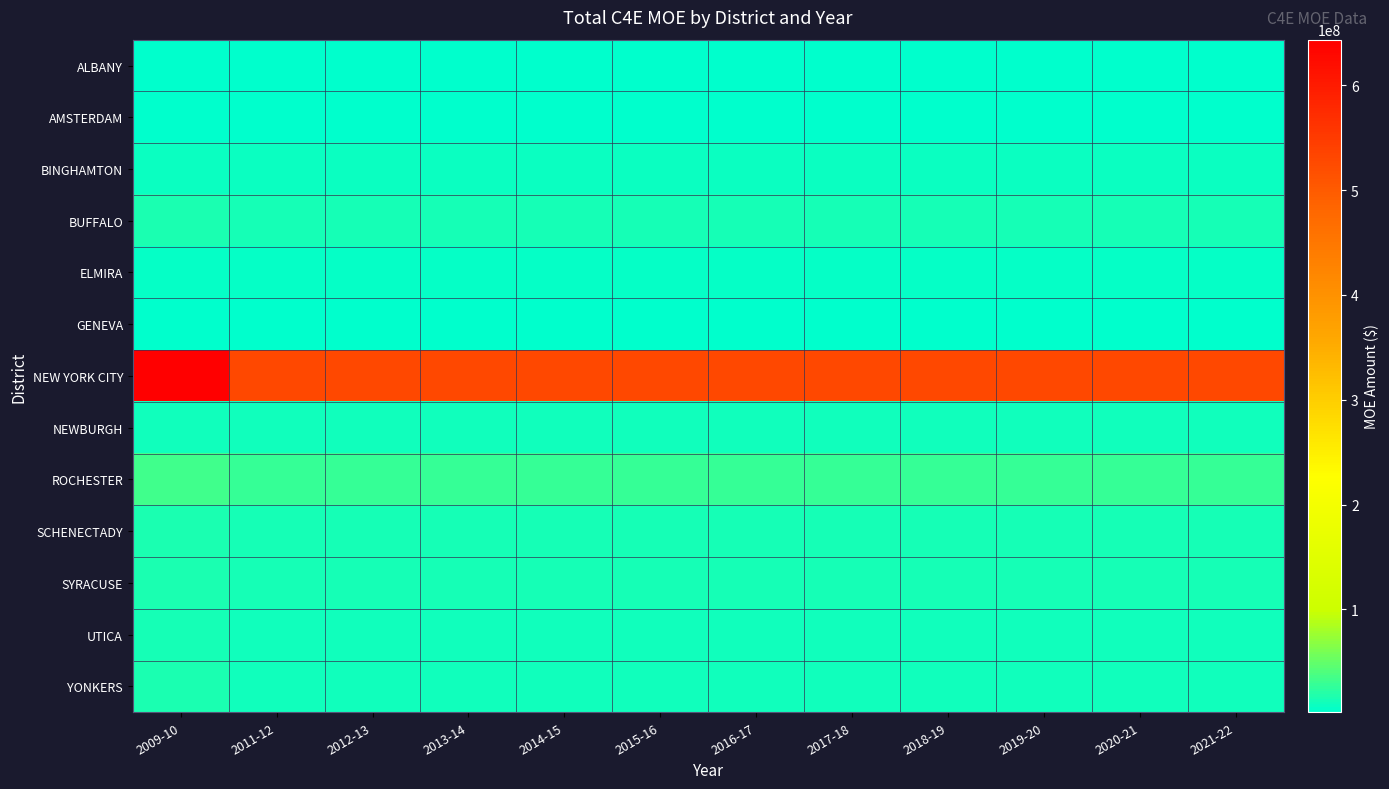

At which category is the sum across all series the highest?

2009-10